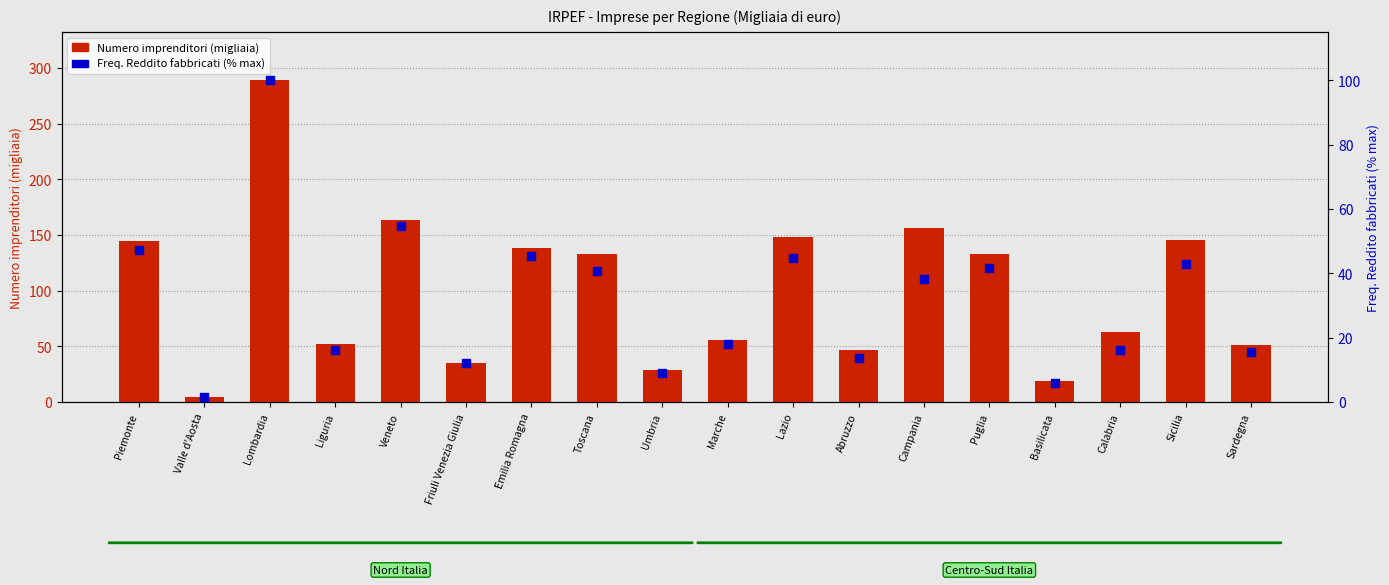

Which series reaches the minimum Y coordinate?

Freq. Reddito fabbricati (% max)